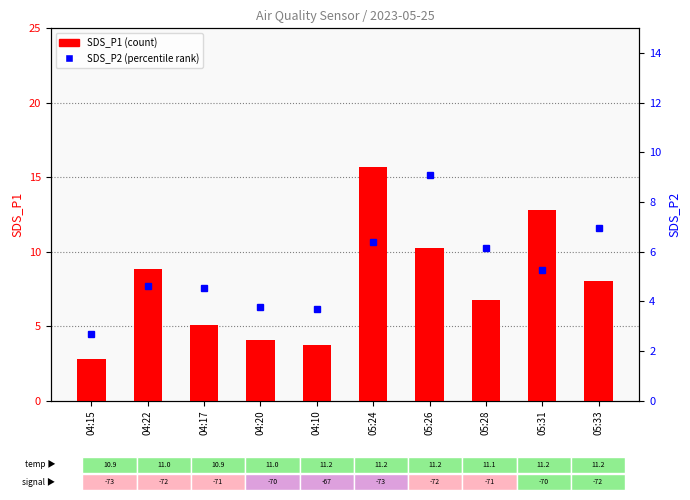

The SDS_P1 (count) series shows 10.3 at 05:26. True or false?

True